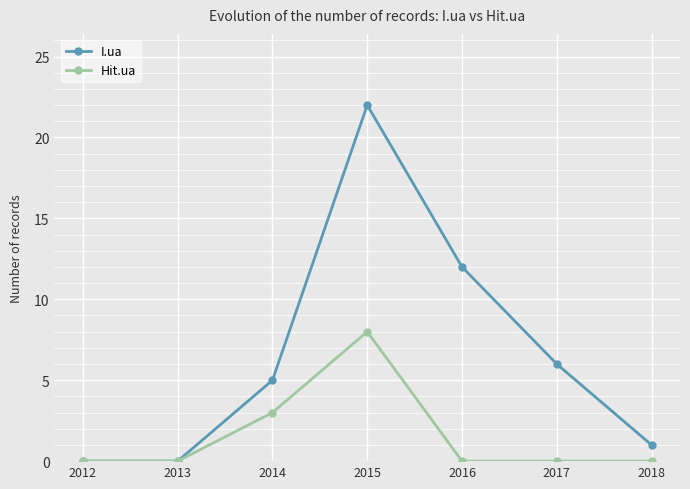

What is the maximum value shown in the chart?

22